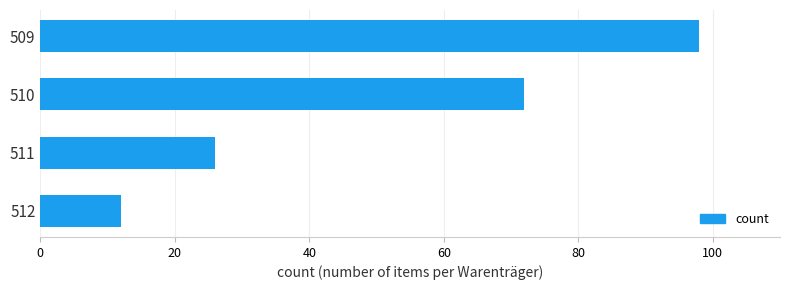

The chart shows a value of 26 at 511. True or false?

True